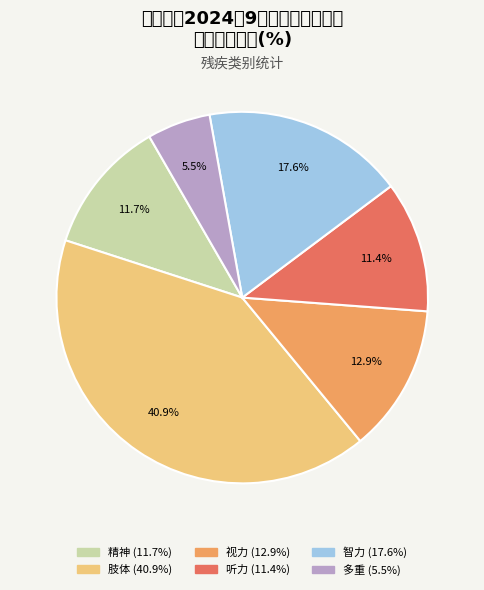

To the nearest percent, what is the difference between the 视力 and 多重 slice percentages?

7%